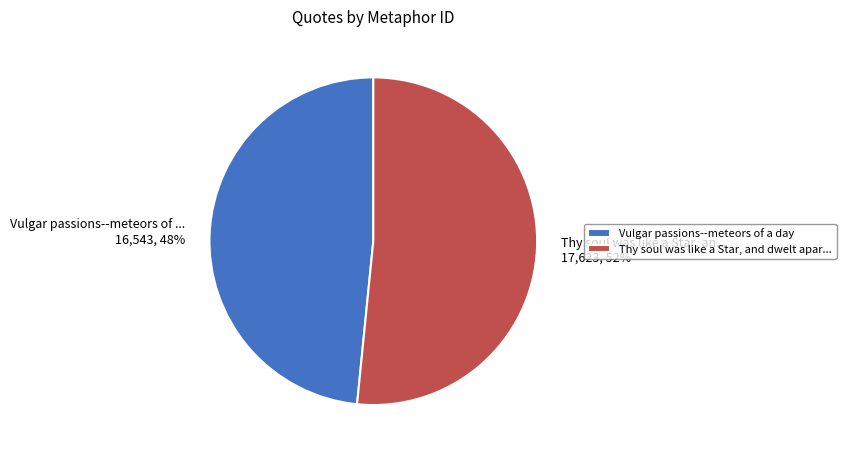

What is the ratio of the value at Thy soul was like a Star, an... 17,623, 52% to the value at Vulgar passions--meteors of ... 16,543, 48%?

1.1